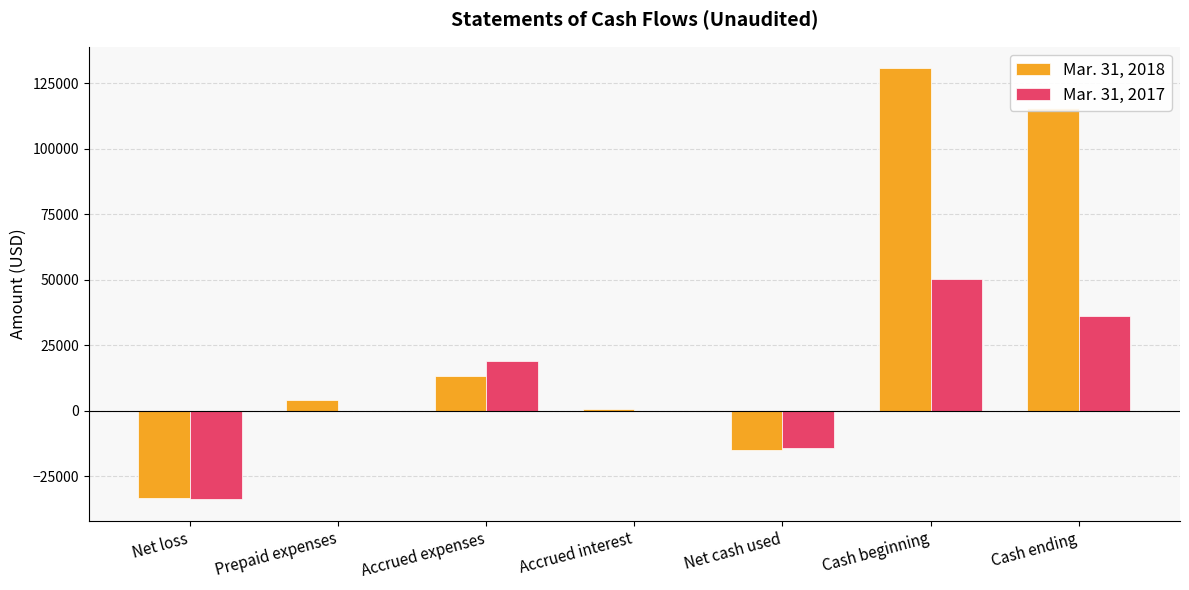

At which label does Mar. 31, 2017 reach its peak?

Cash beginning